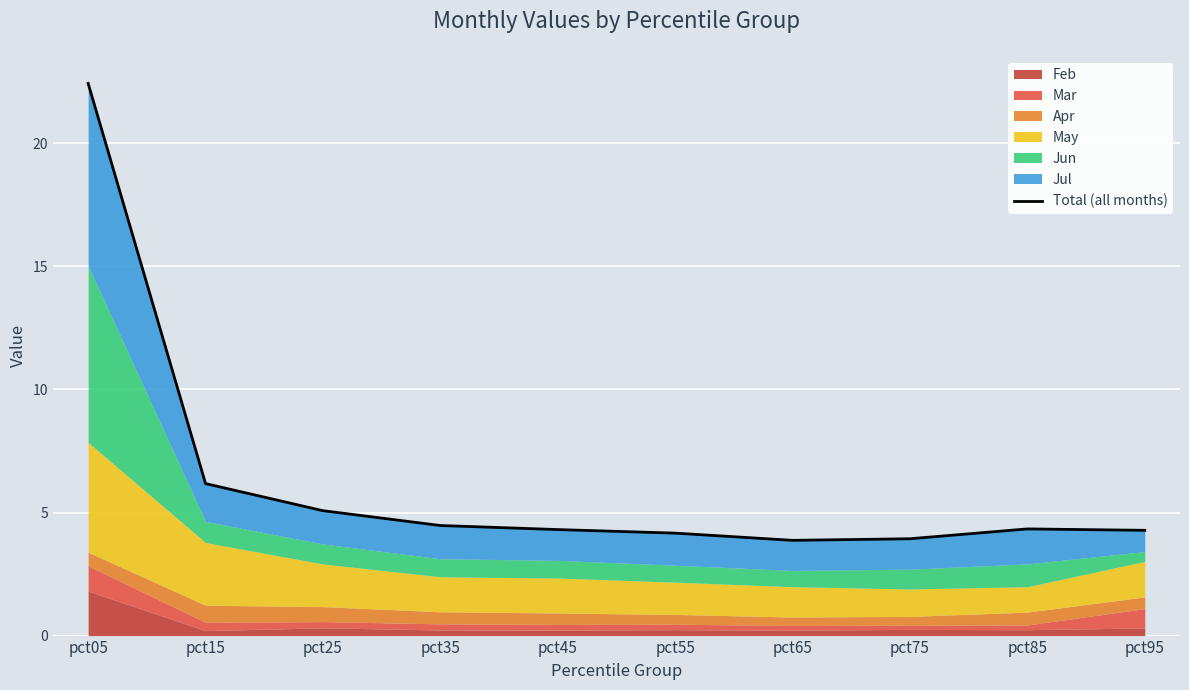

Approximately how many times larger is the value at pct45 compared to pct05?

0.2